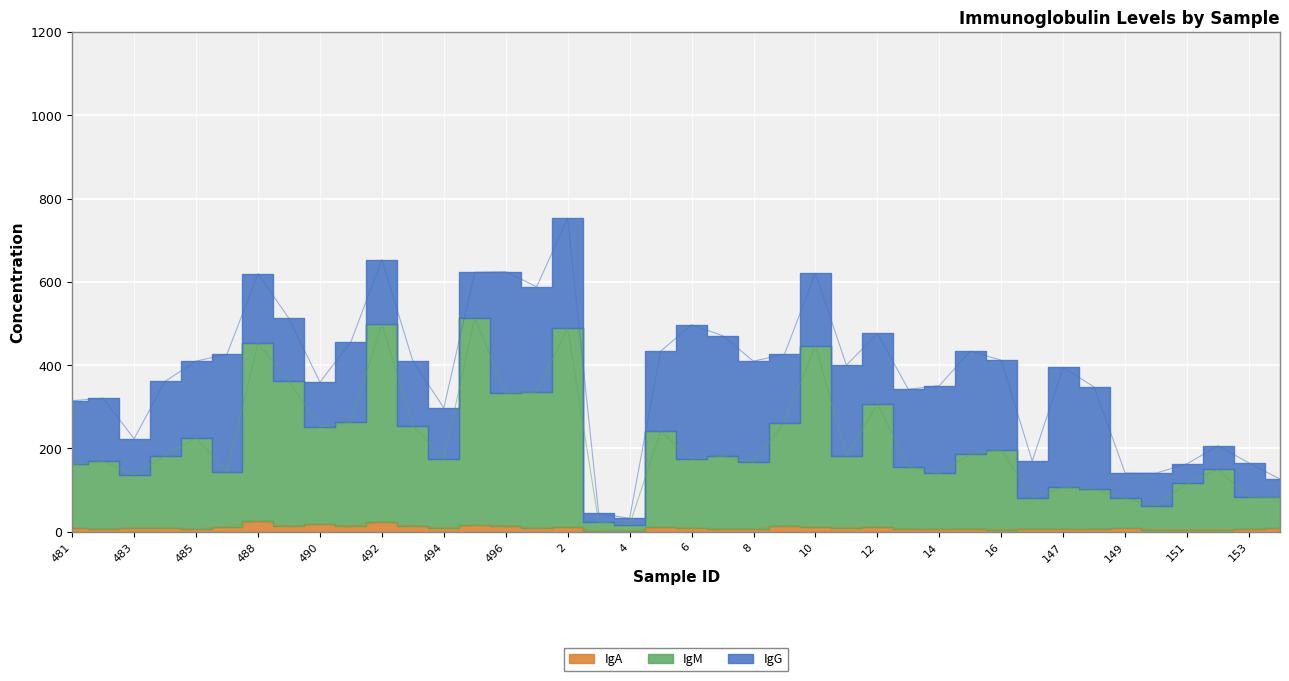

At which label does IgA first exceed 8?

481